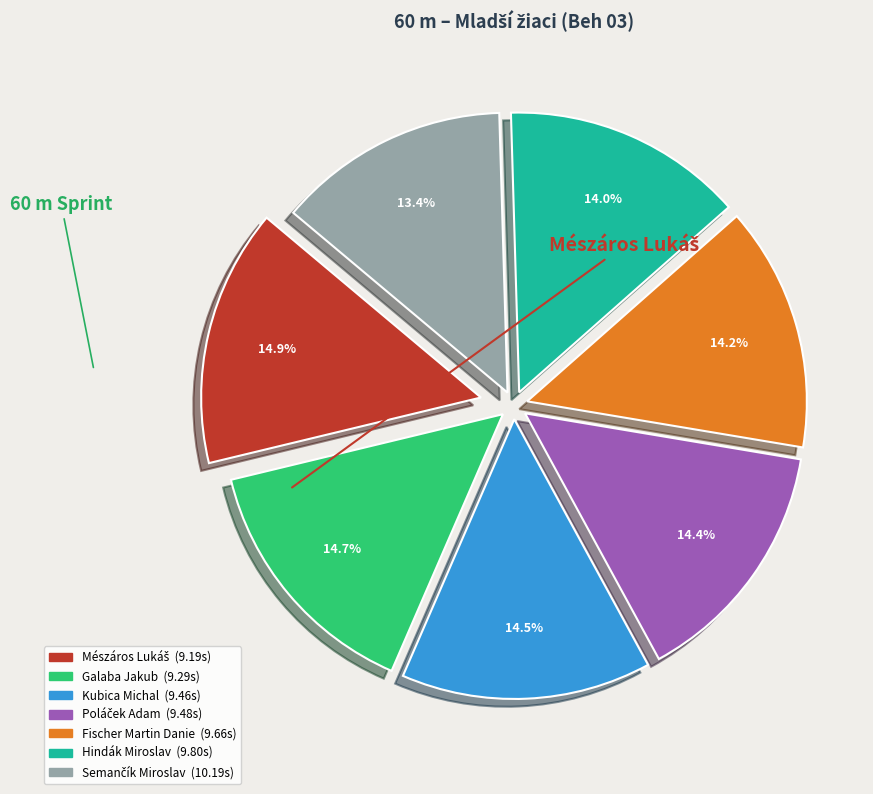

Which has a higher value, Hindák Miroslav or Kubica Michal?

Kubica Michal